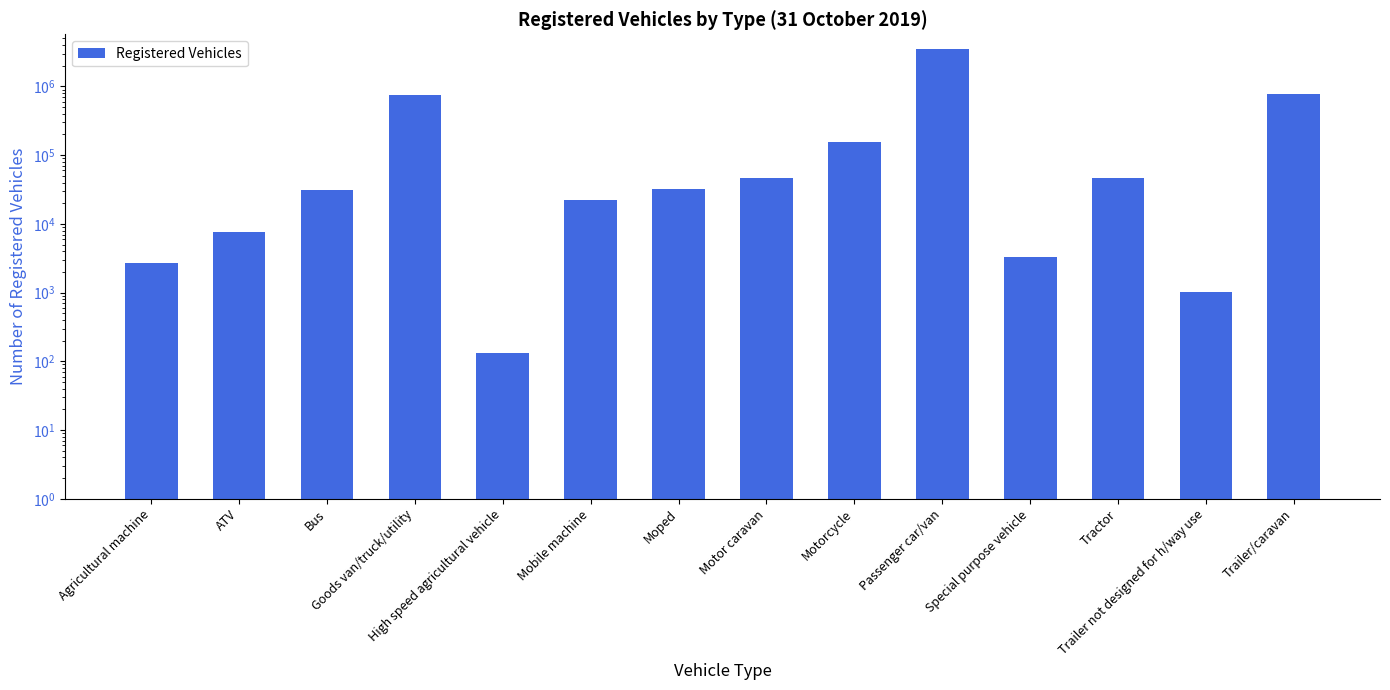

What is the sum of the values at Trailer not designed for h/way use and Special purpose vehicle?

4278